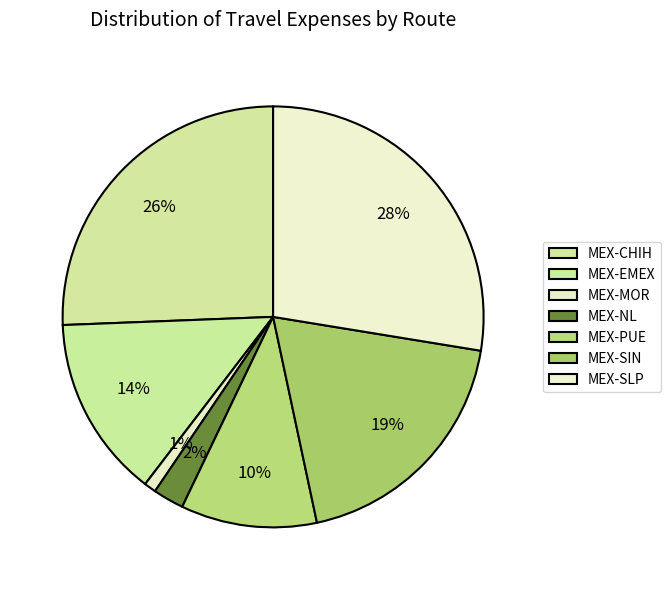

To the nearest percent, what is the average slice percentage?

14%